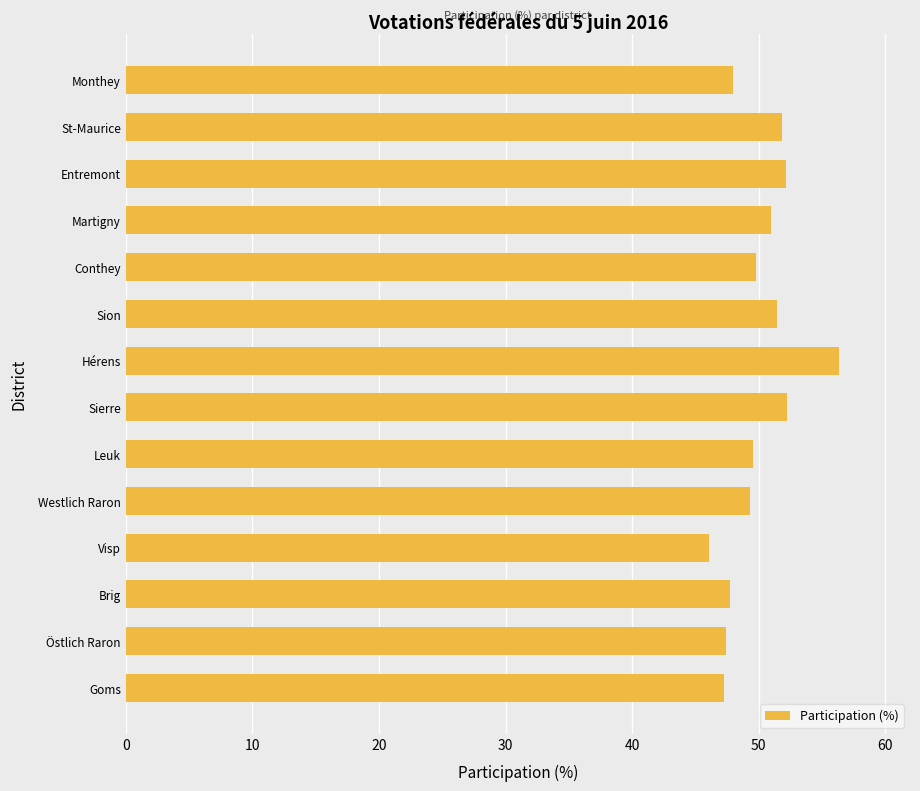

Which label corresponds to the smallest value in the chart?

Visp